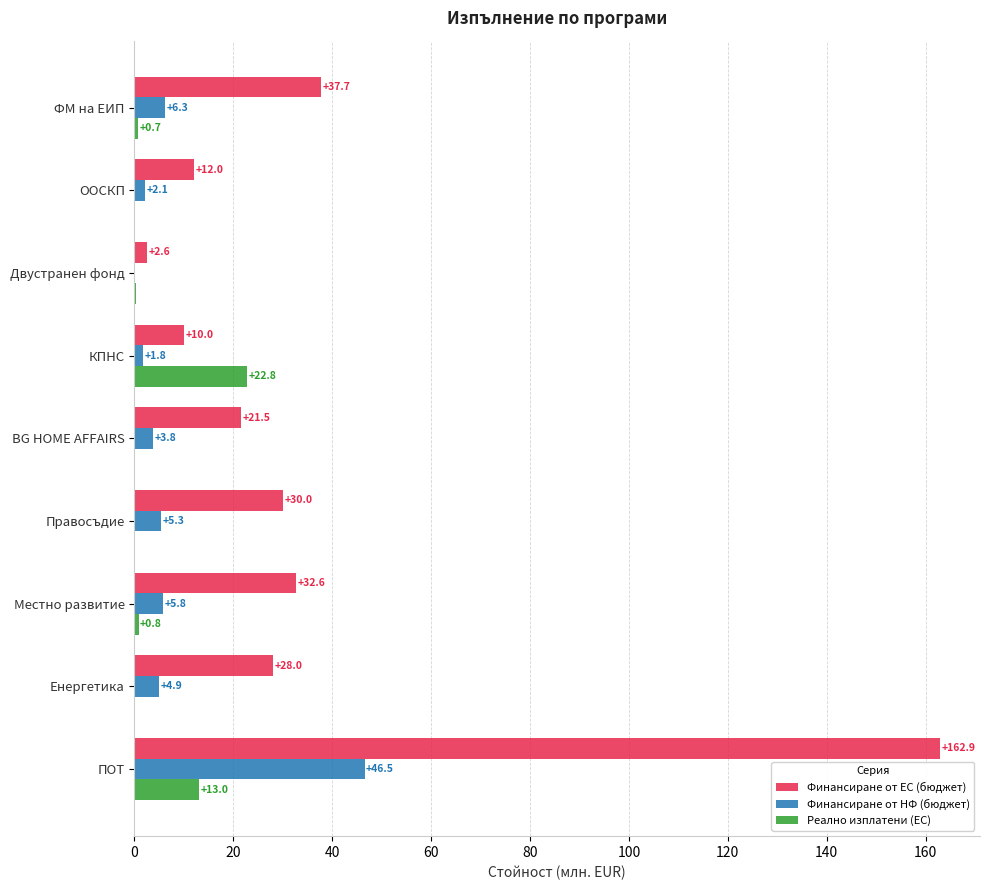

Is the value of Финансиране от НФ (бюджет) at Правосъдие greater than the value of Реално изплатени (ЕС) at Енергетика?

Yes